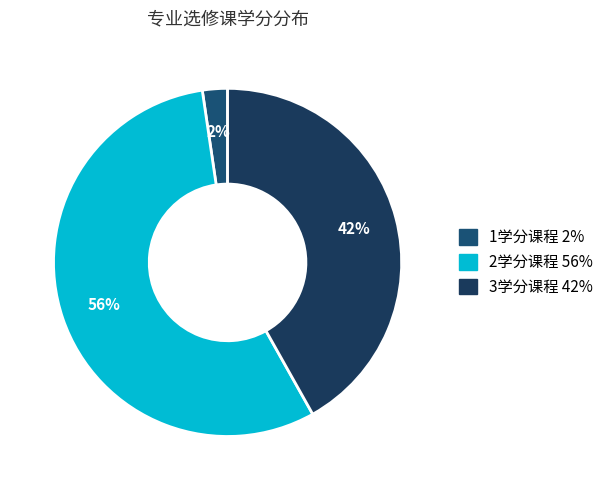

To the nearest percent, what is the average slice percentage?

33%